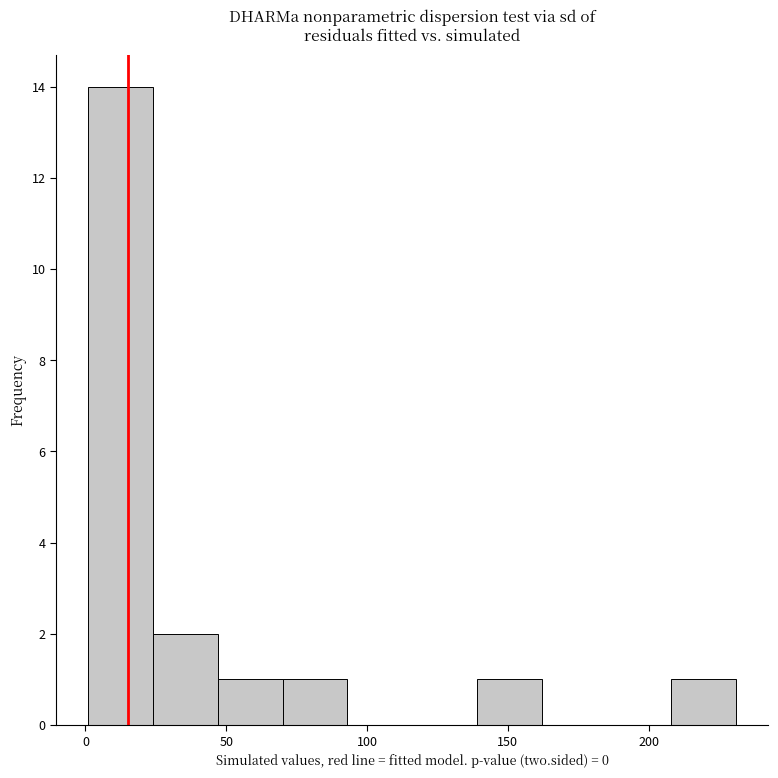

Reading left to right, transcribe this chart: for each bar, give the range it covers on the x-axis and its height. Neither the bar edges nor the heights are printed on the chart, so give them approximately, as read against the axes.

1 to 24: 14
24 to 47: 2
47 to 70: 1
70 to 93: 1
93 to 116: 0
116 to 139: 0
139 to 162: 1
162 to 185: 0
185 to 208: 0
208 to 231: 1